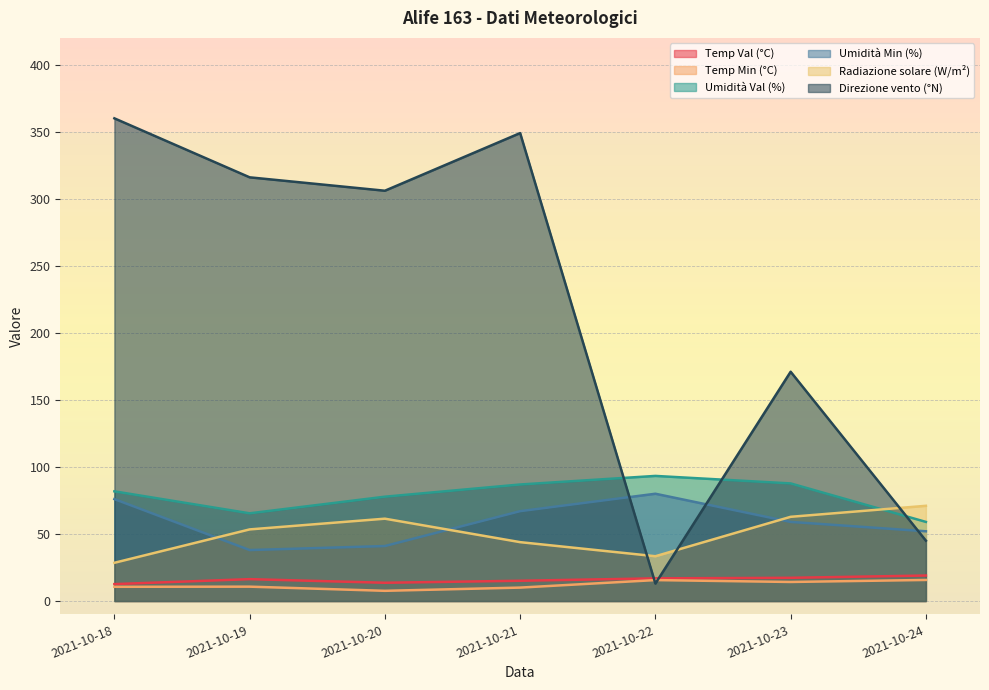

What is the total value across all series at 2021-10-24?

261.7